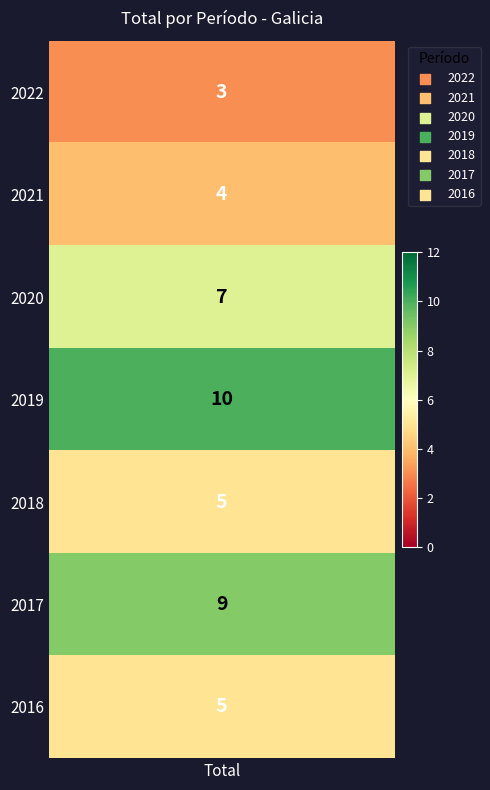

What is the ratio of the value at 2022 to the value at 2018?

0.6